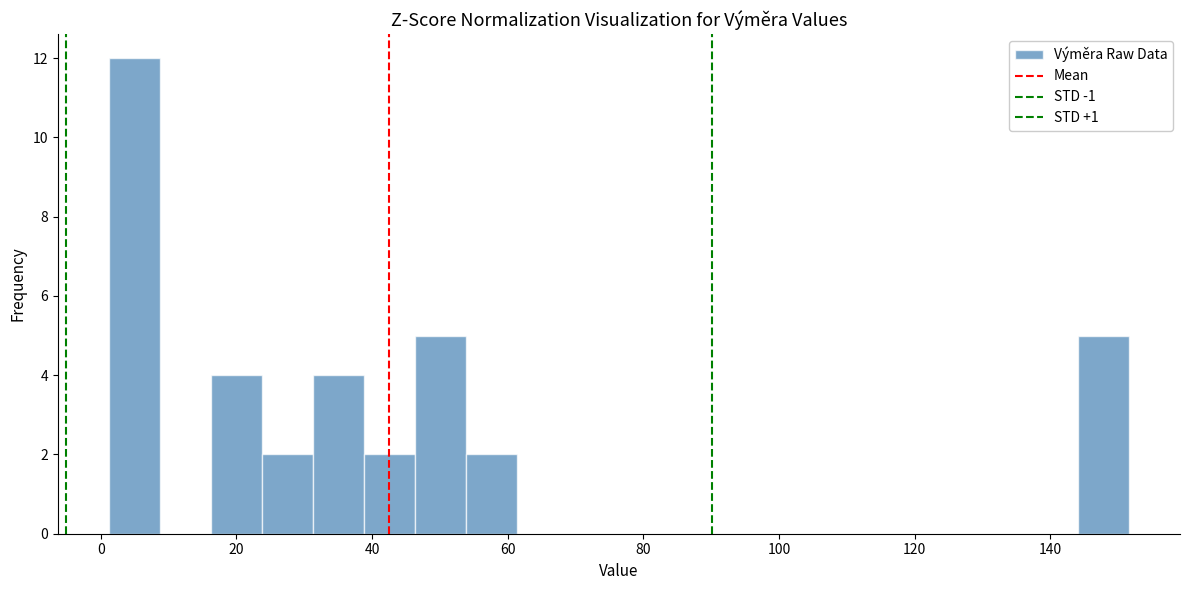

Read against the x-axis, roughly where is the centre of the tallest bar?

4